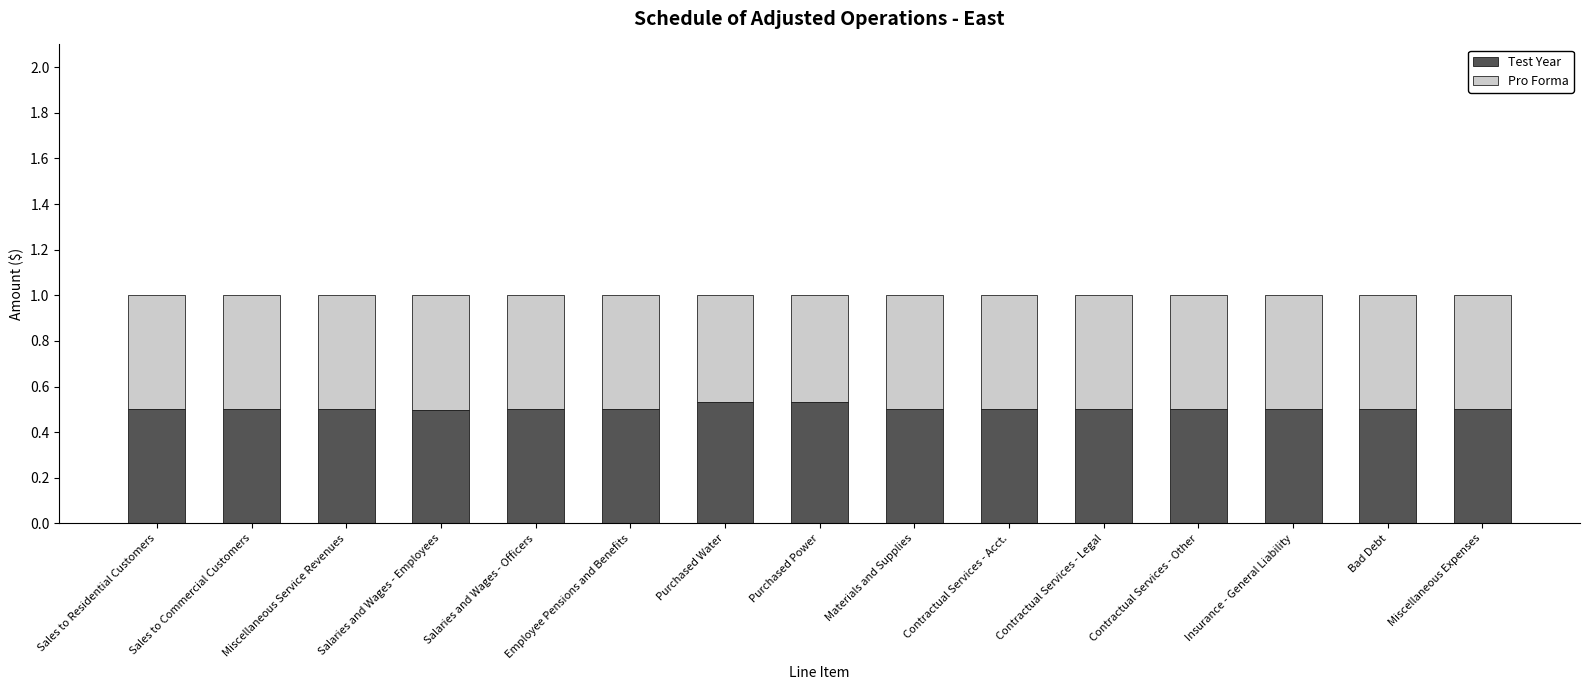

Are the bars grouped side by side (vs. stacked)?

No